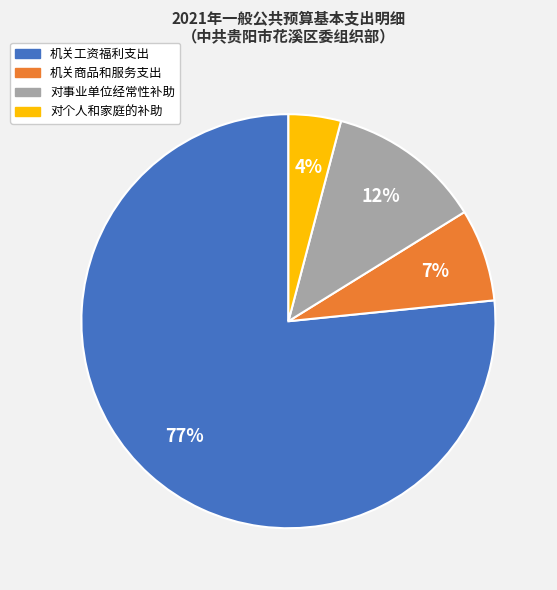

Is it true that 对事业单位经常性补助 is 6% of the pie?

False